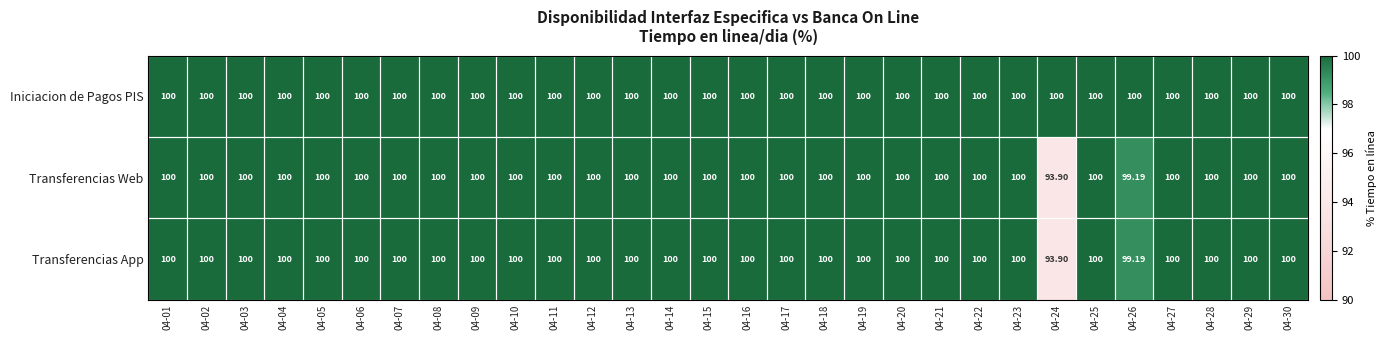

Which series has the largest total across all categories?

Iniciacion de Pagos PIS